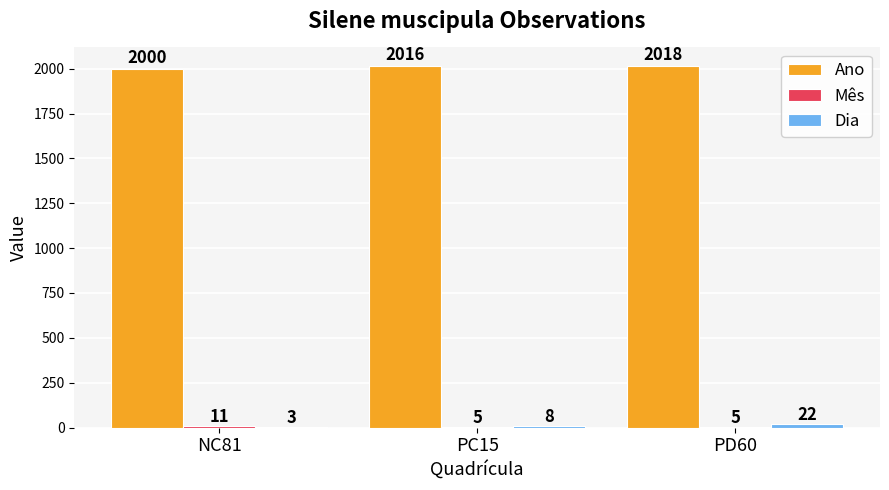

How many Dia values are between 3 and 22?

3